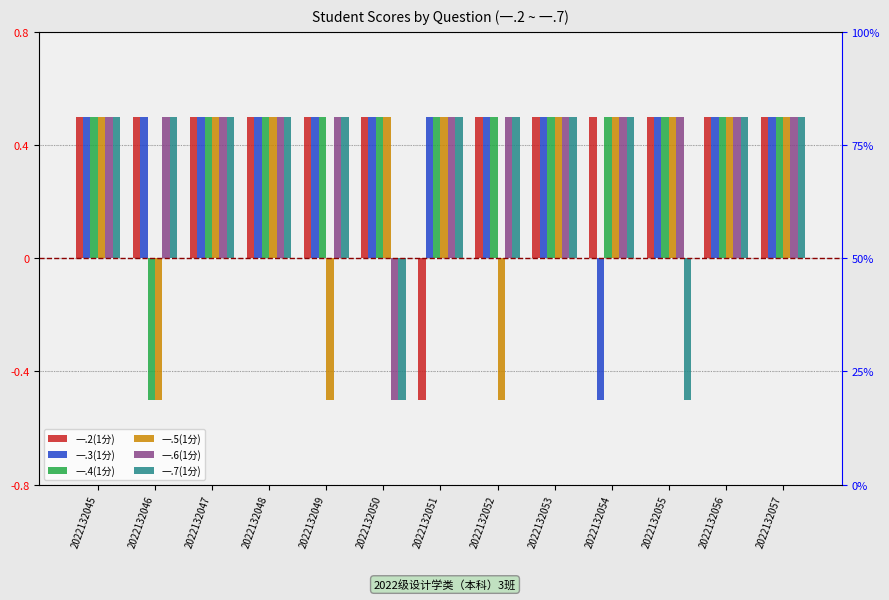

Which series has the largest total across all categories?

一.2(1分)